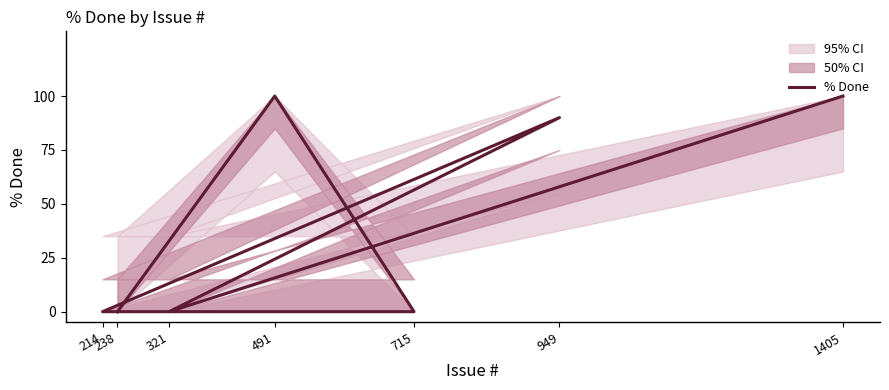

True or false: the data has more than 1 interior local peaks.

True